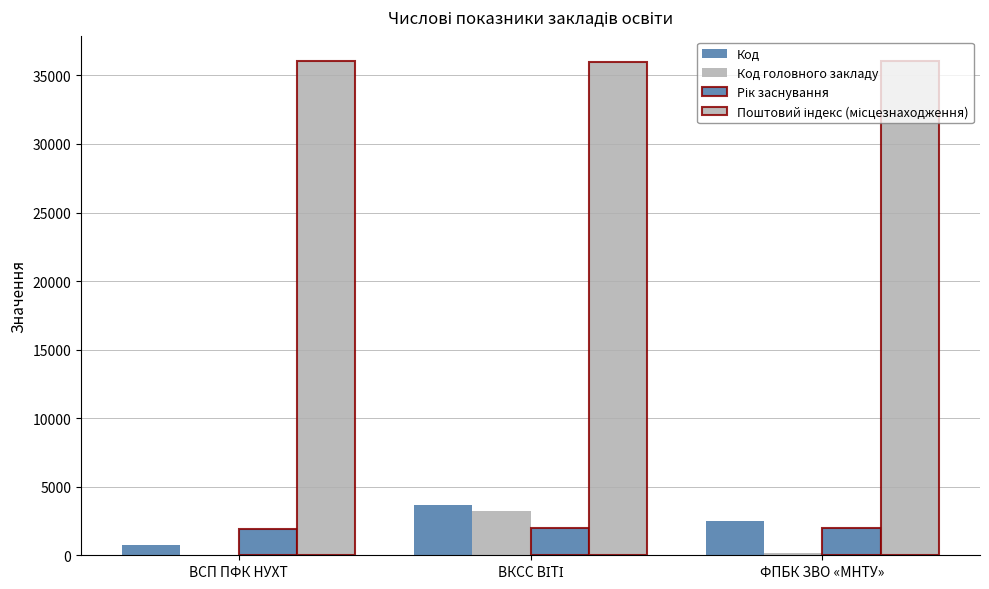

Count the number of data series in this chart.

4